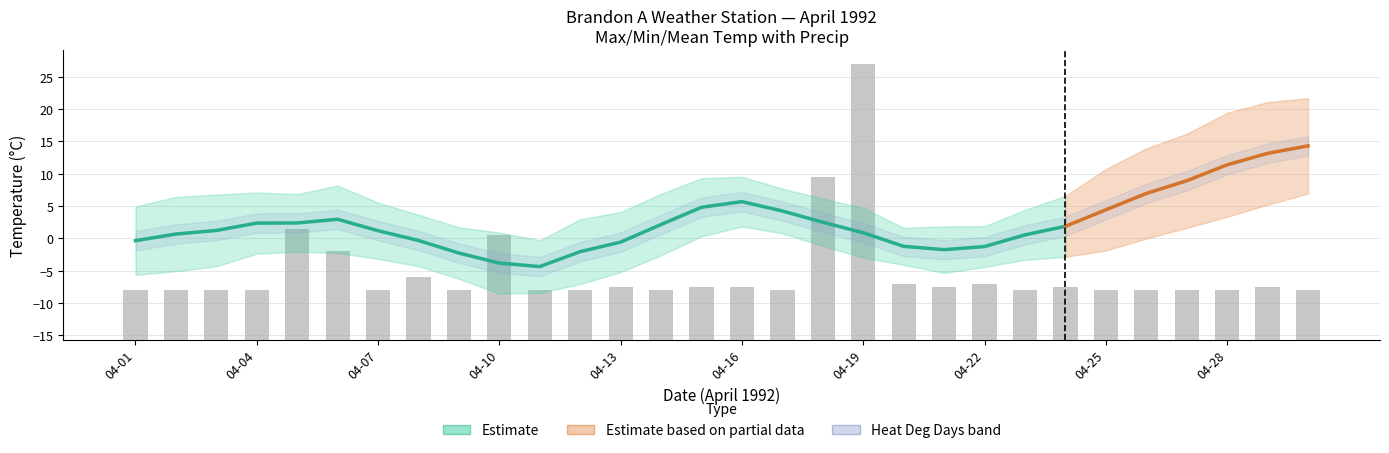

What is the maximum value shown in the chart?

25.8